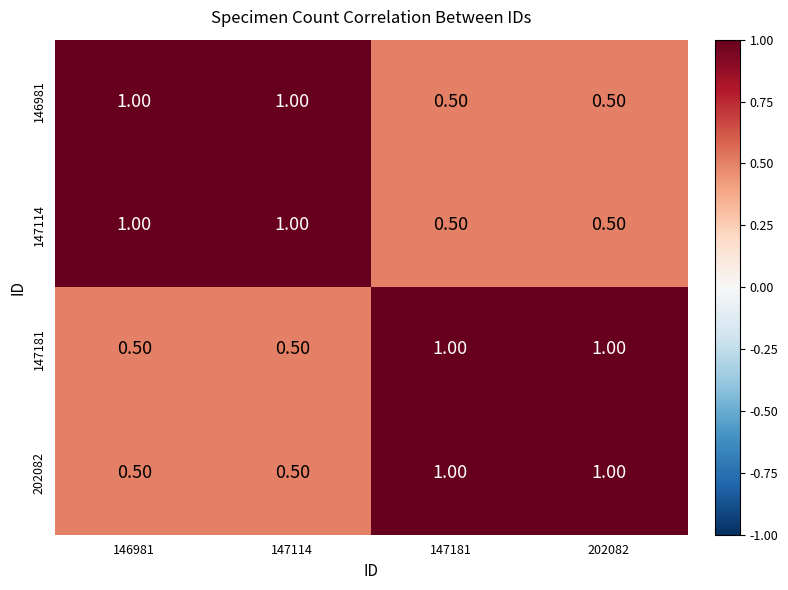

What is the difference between the maximum and second lowest values in the 147114 series?

0.5